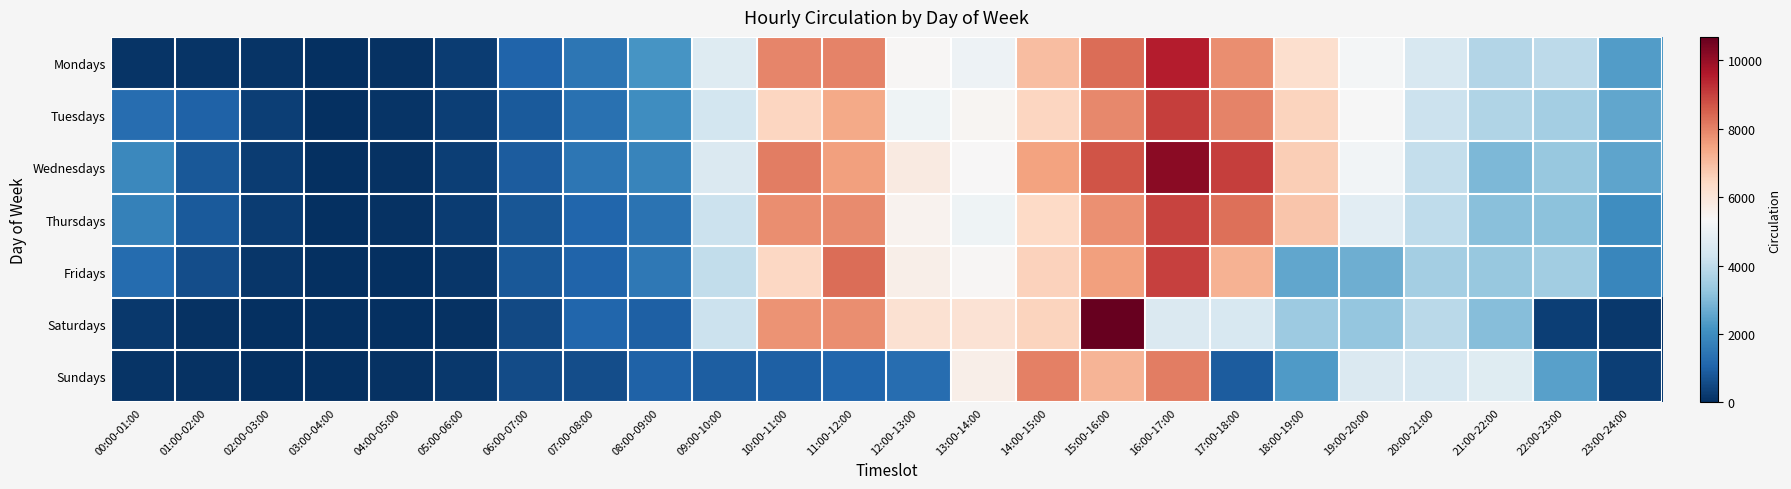

How many distinct data groups are displayed?

7